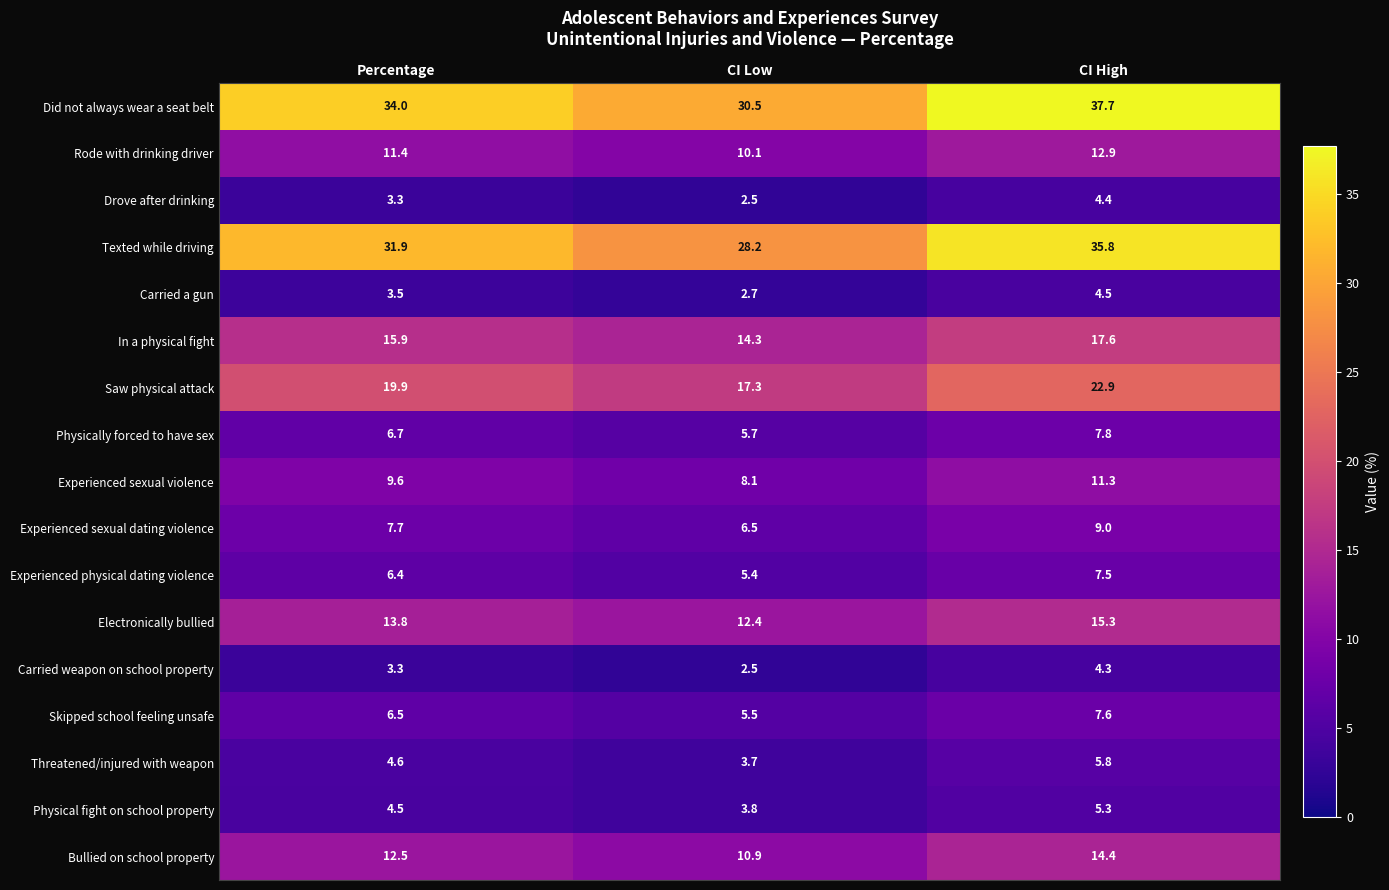

At which category does the chart reach its peak across all series?

CI High